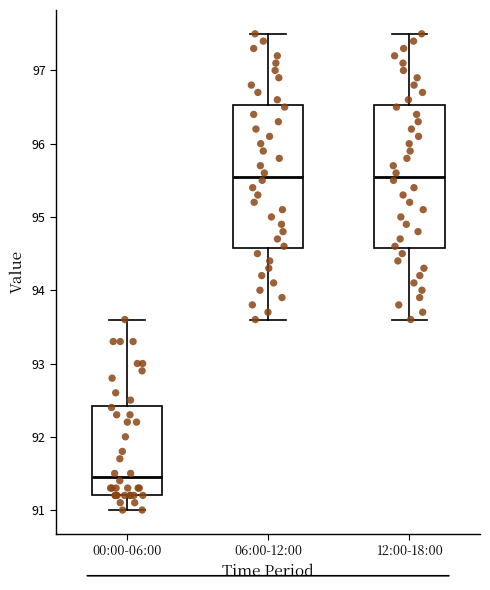

Reading left to right, read every box against the y-axis: the position of its median line, the range the box covers, and the ends of its whiskers. The values are not printed on the chart, so give them approximately, as read against the axis.

00:00-06:00: median 91.5, box 91.2 to 92.4, whiskers 91.0 to 93.6
06:00-12:00: median 95.6, box 94.6 to 96.5, whiskers 93.6 to 97.5
12:00-18:00: median 95.6, box 94.6 to 96.5, whiskers 93.6 to 97.5